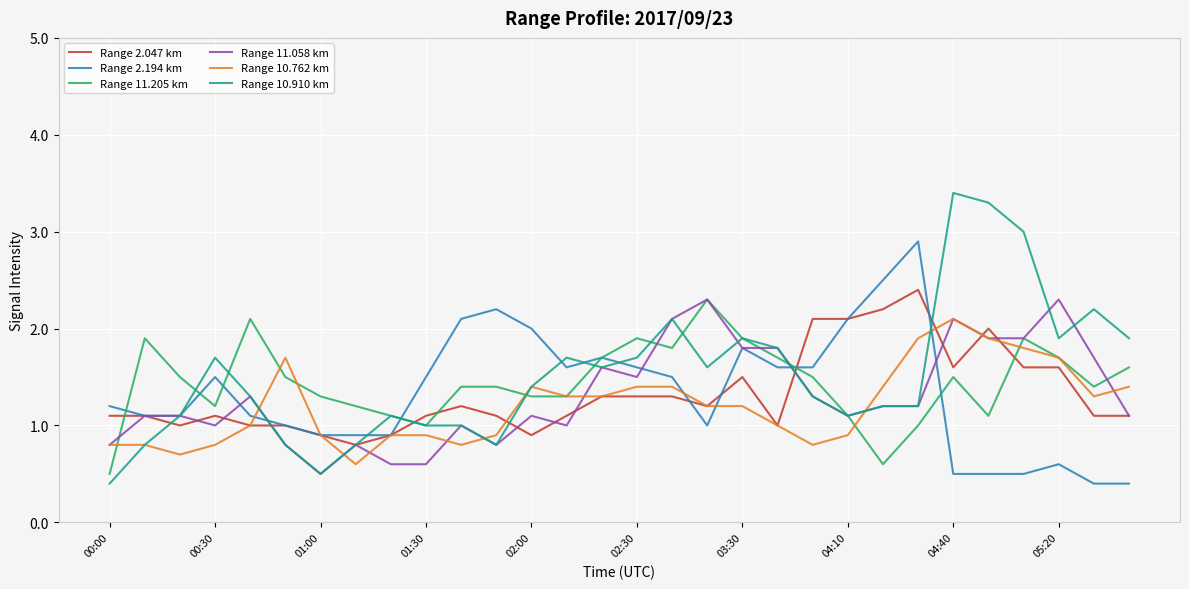

Which series has the widest spread of values?

Range 10.910 km